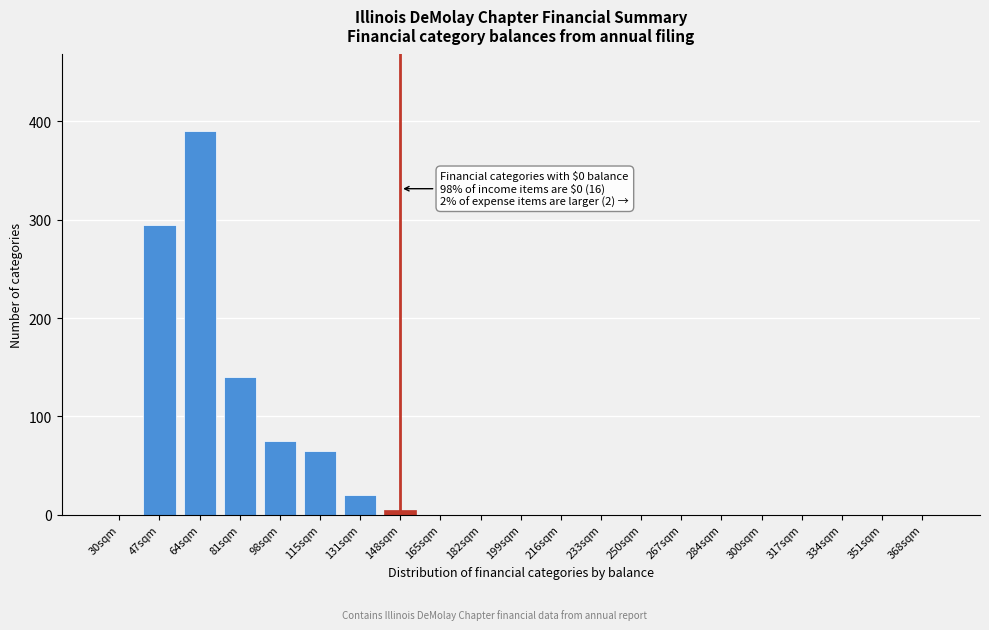

Reading left to right, transcribe all the data shown in this chart.

30sqm=0	47sqm=295	64sqm=390	81sqm=140	98sqm=75	115sqm=65	131sqm=20	148sqm=5	165sqm=0	182sqm=0	199sqm=0	216sqm=0	233sqm=0	250sqm=0	267sqm=0	284sqm=0	300sqm=0	317sqm=0	334sqm=0	351sqm=0	368sqm=0